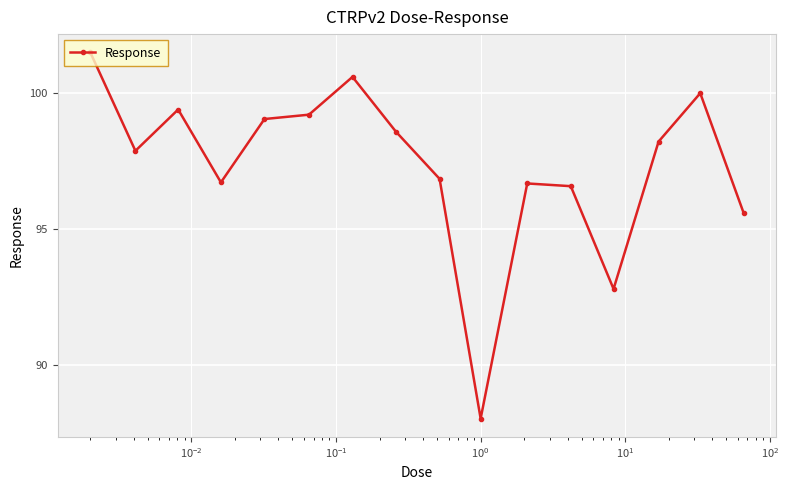

How many values are below 98?

8